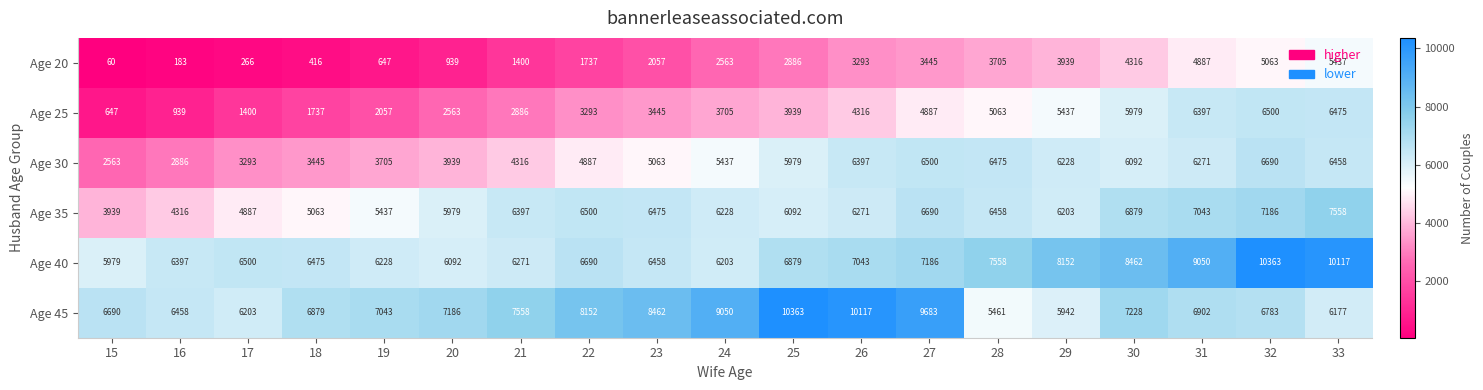

Which series has the largest range (max minus min)?

Age 25